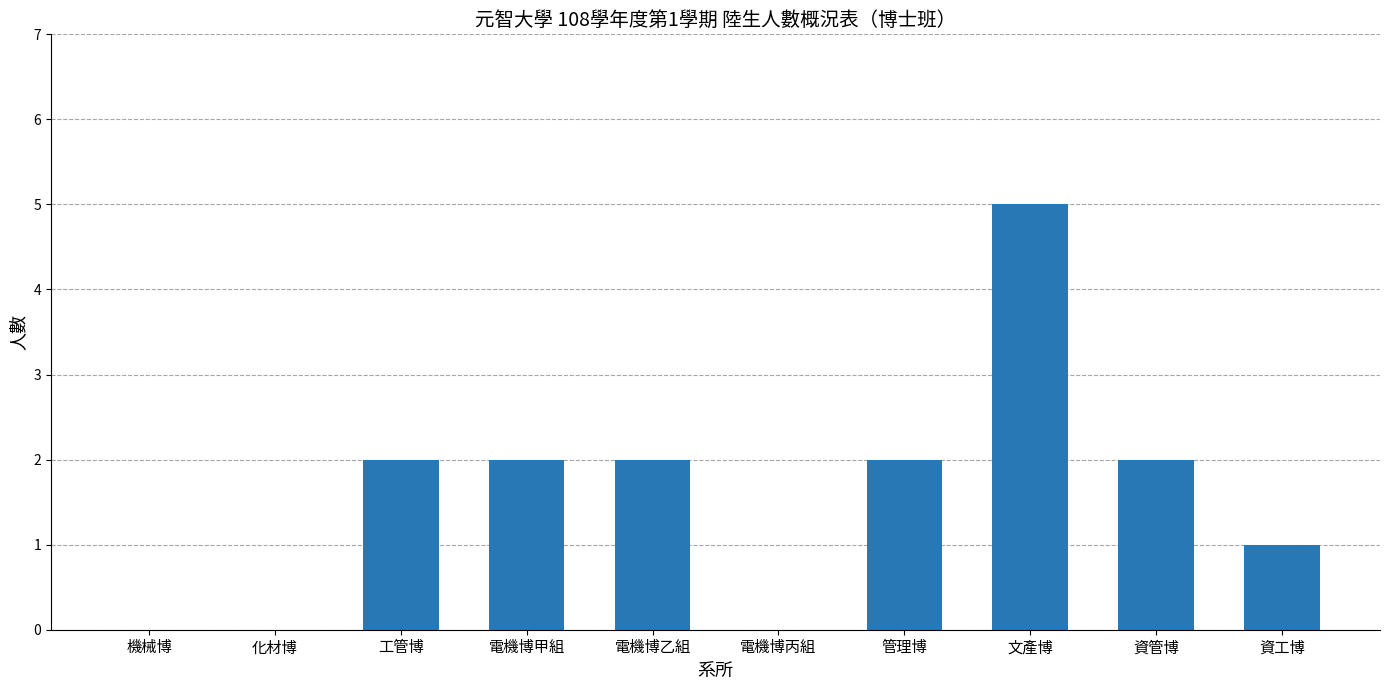

Count the number of categories in the chart.

10